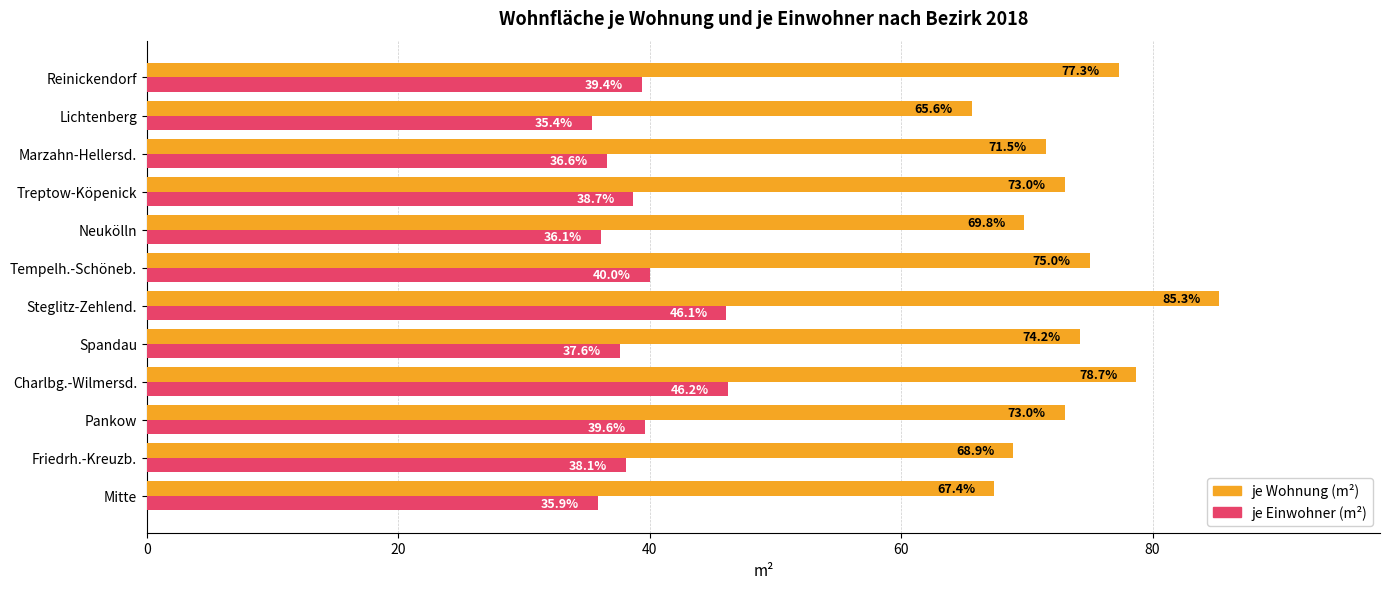

At how many categories does at least one series exceed 56?

12